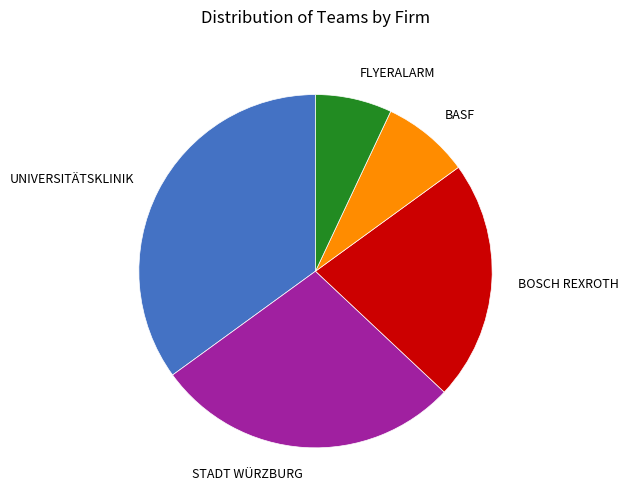

Is there a majority slice in this chart?

No